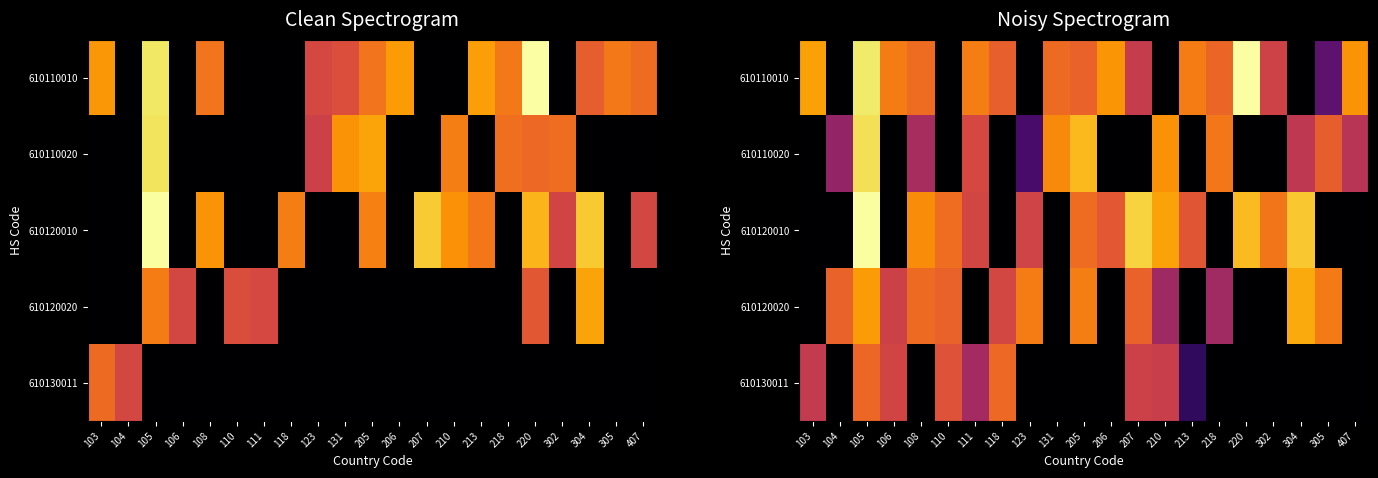

At which category is the sum across all series the highest?

105